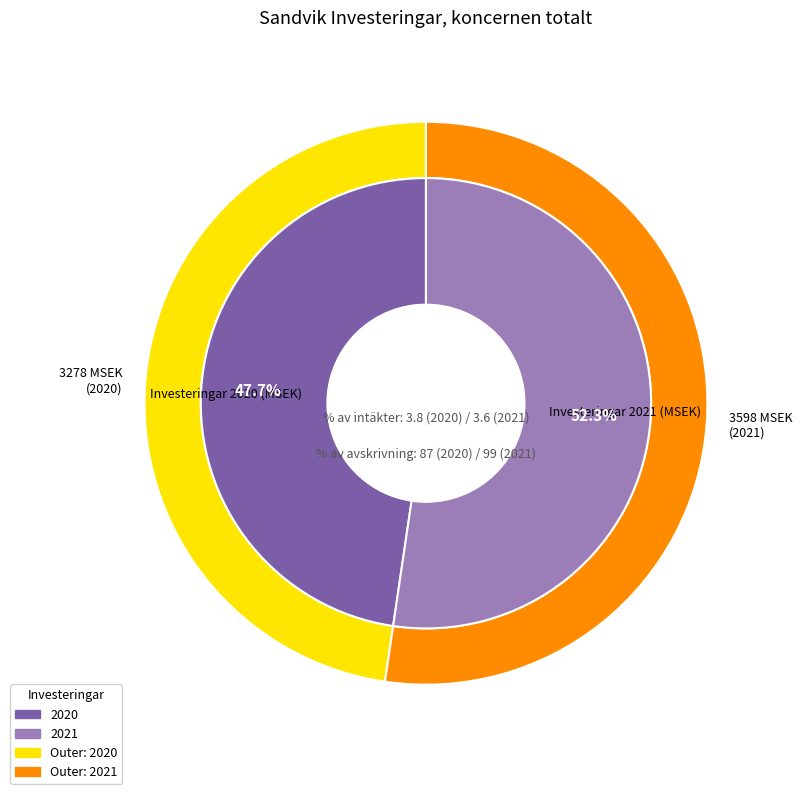

The Investeringar 2021 slice represents 60% of the pie. True or false?

False